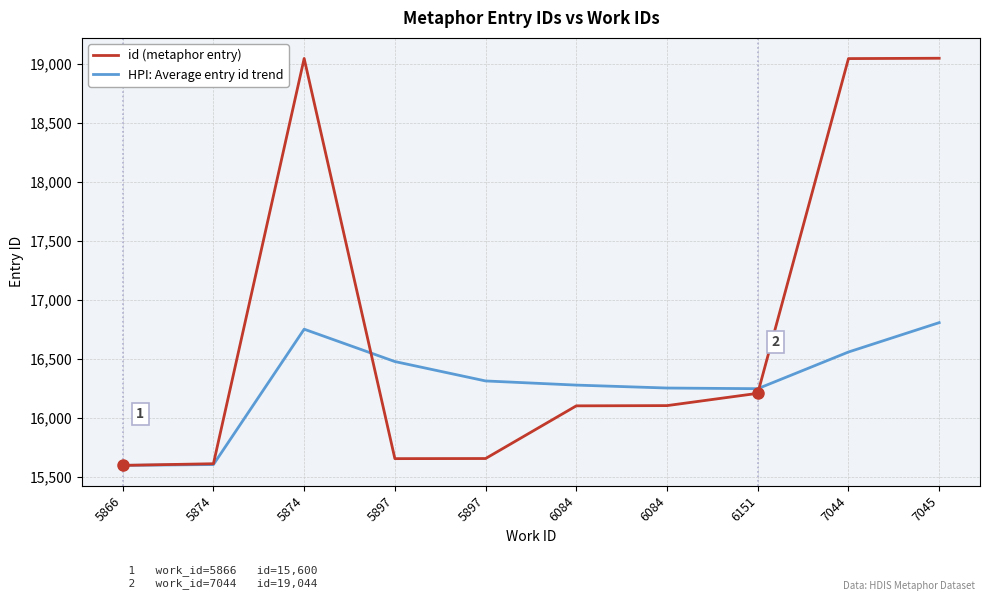

How many distinct data groups are displayed?

2